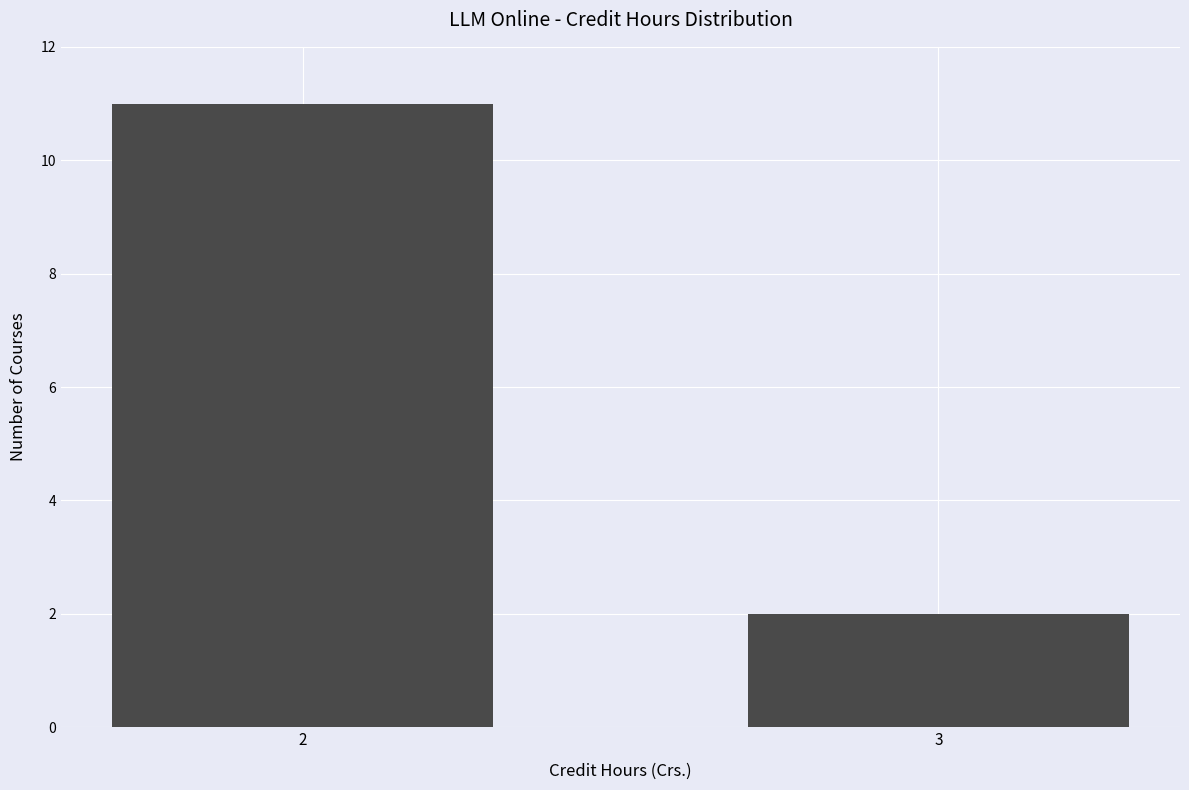

Reading left to right, what are all the values shown in this chart?

2=11	3=2